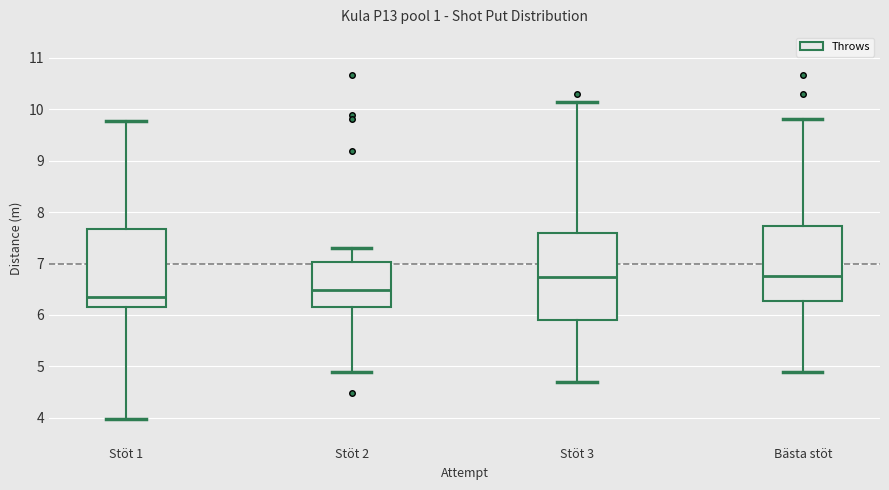

Reading left to right, transcribe this box plot: for each box, give where its median line is, the range the box spans, and where its two whiskers end, as read against the y-axis. The values are not printed on the chart, so give them approximately, as read against the axis.

Stöt 1: median 6.3, box 6.2 to 7.7, whiskers 4.0 to 9.8
Stöt 2: median 6.5, box 6.2 to 7.0, whiskers 4.9 to 7.3
Stöt 3: median 6.7, box 5.9 to 7.6, whiskers 4.7 to 10.1
Bästa stöt: median 6.8, box 6.3 to 7.7, whiskers 4.9 to 9.8